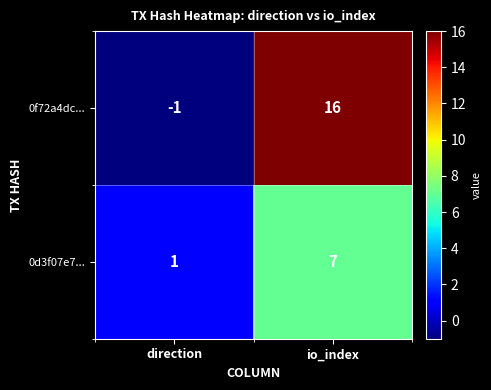

True or false: 0f72a4dc... has a value of 16 at io_index.

True